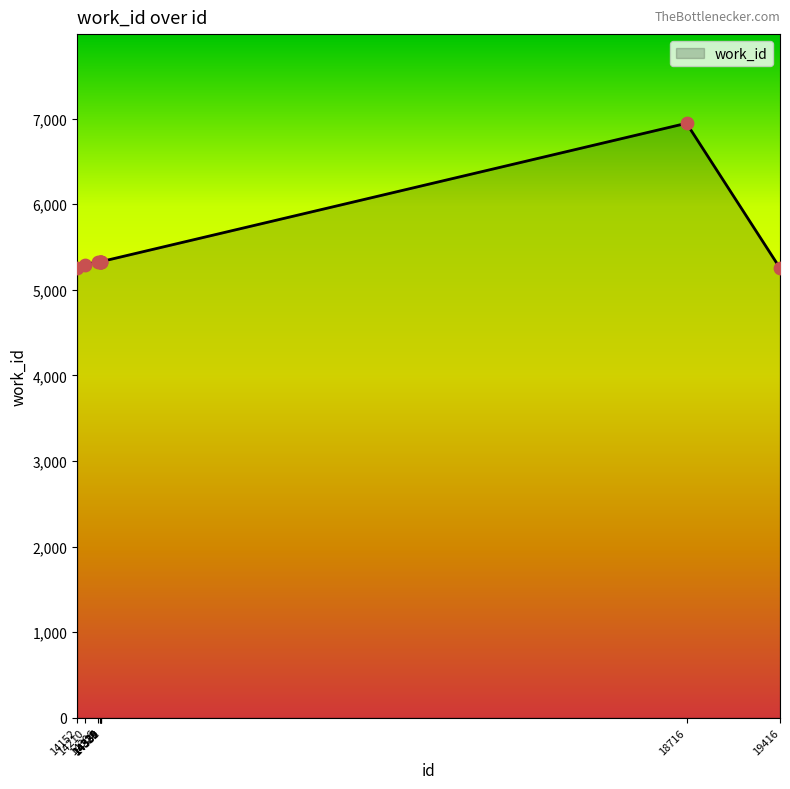

Between 14330 and 19416, which is larger?

14330